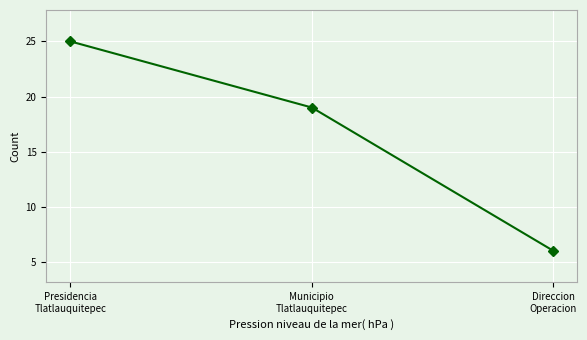

The chart shows a value of 33 at Municipio
Tlatlauquitepec. True or false?

False